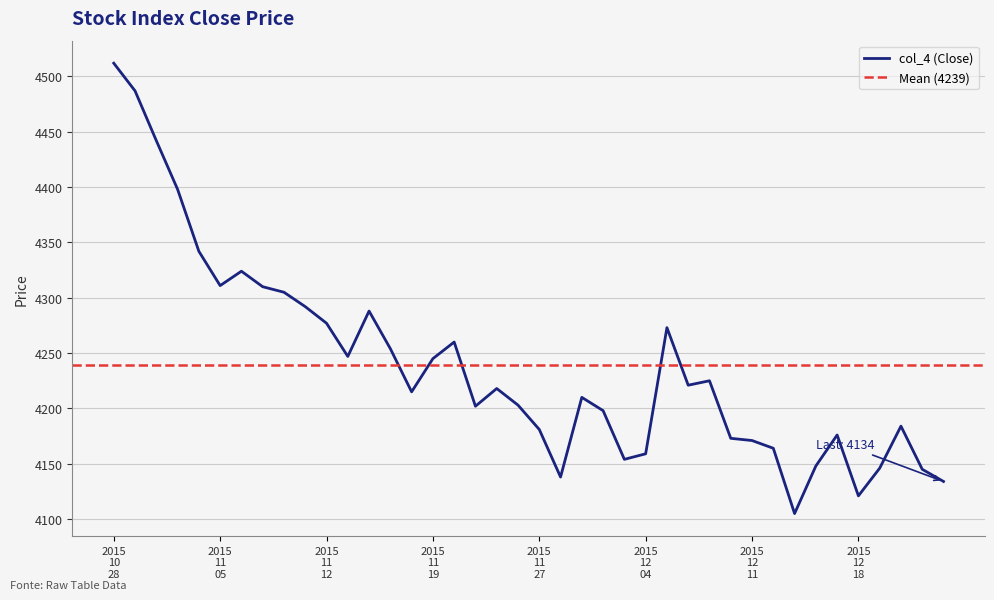

What is the minimum value for col_4 (Close)?

4105